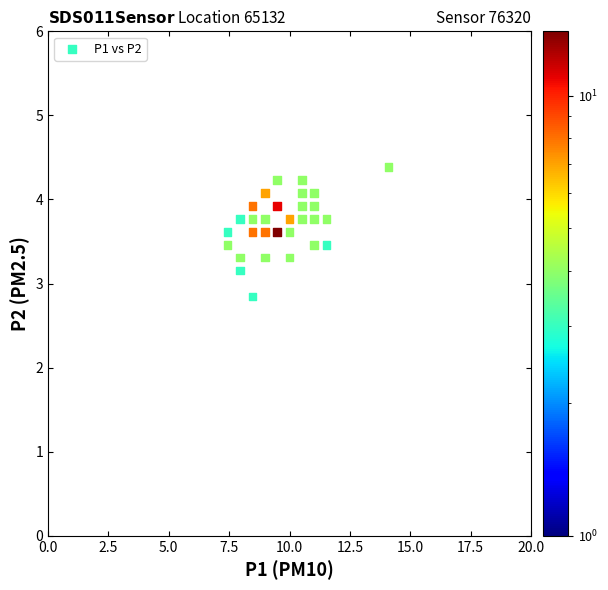

What is the range of X values (max minus min)?

6.7